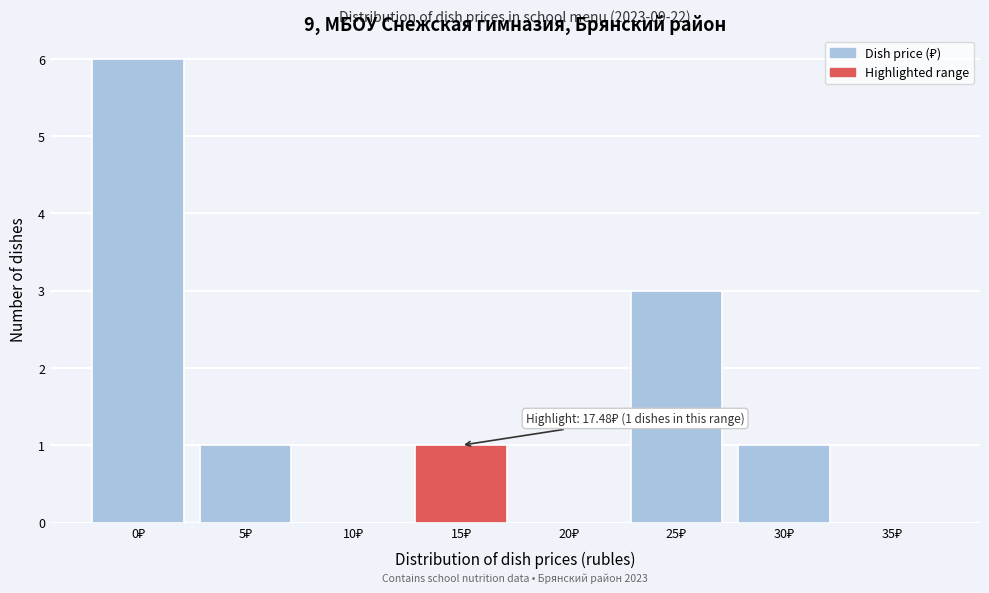

What is the greatest value displayed?

6